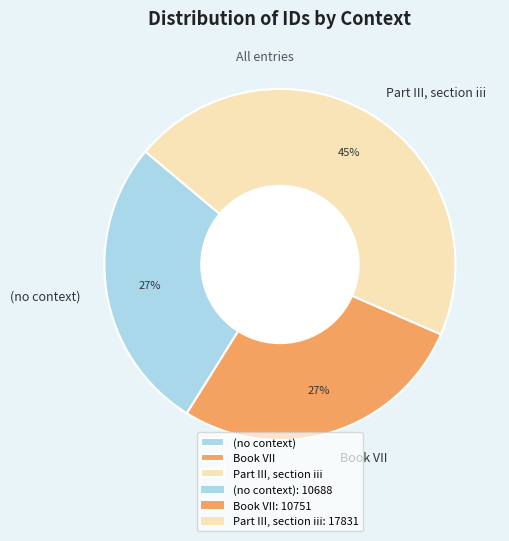

Is the sum of Book VII and Part III, section iii greater than half?

Yes